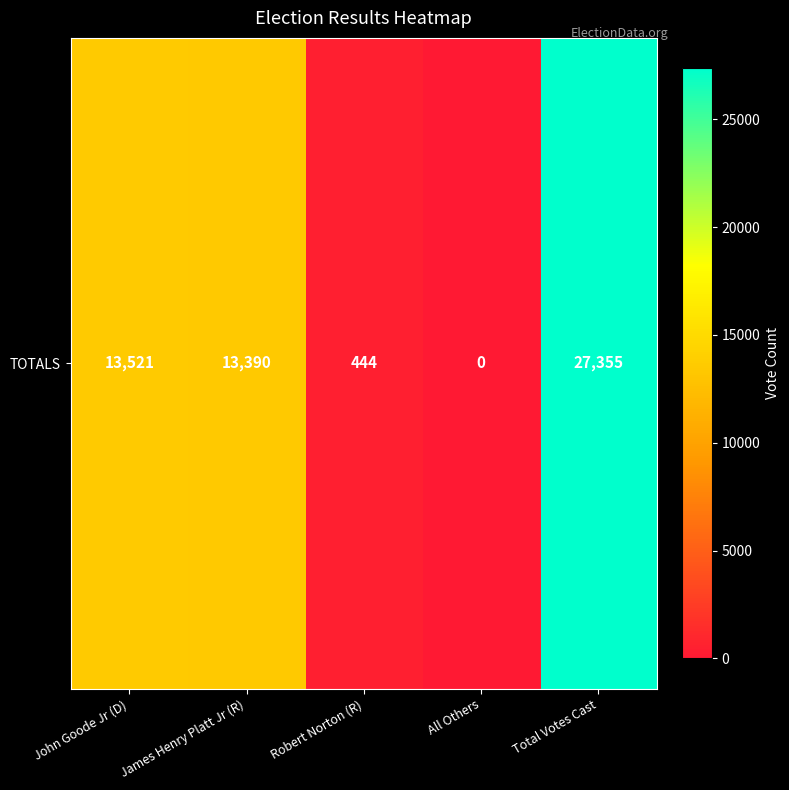

Reading left to right, what are all the values shown in this chart?

13521	13390	444	0	27355